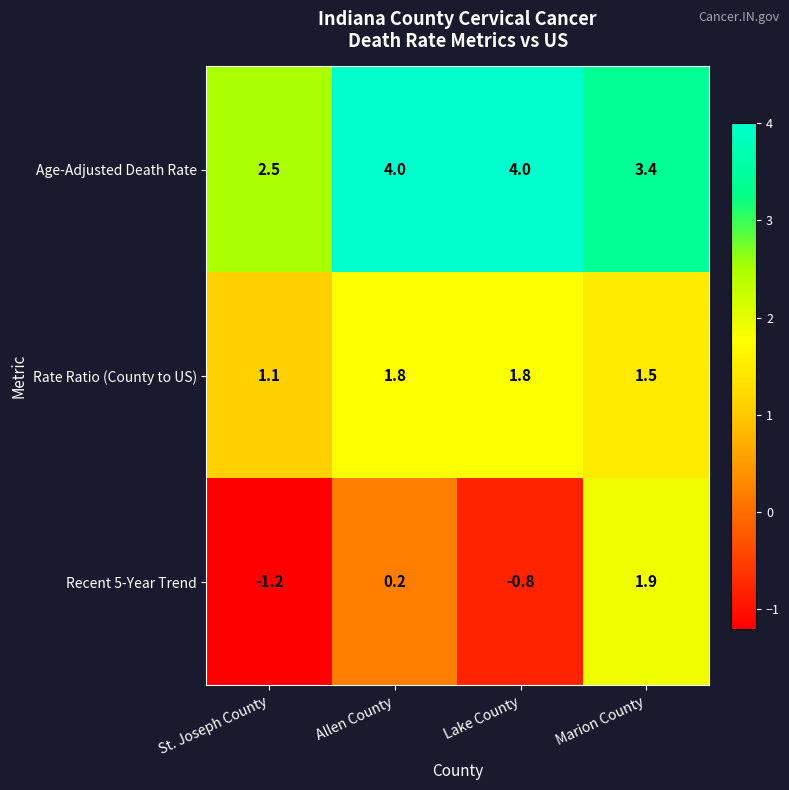

How many distinct data groups are displayed?

3